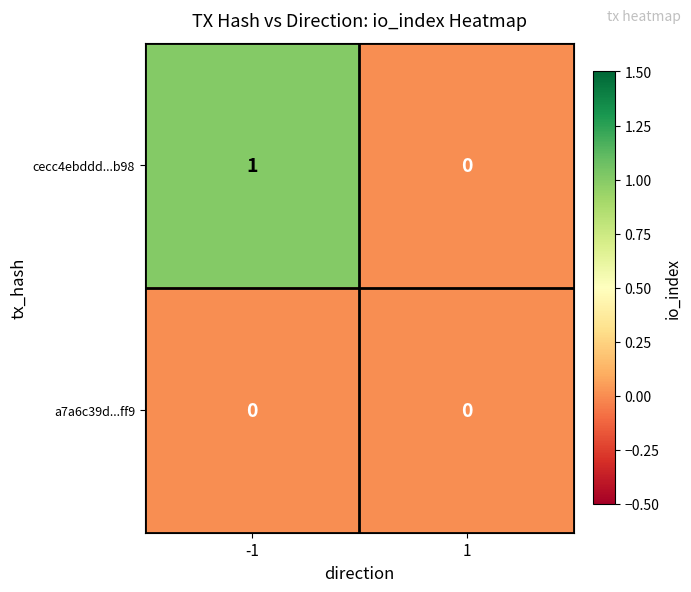

Which series changed the most between -1 and 1?

cecc4ebddd...b98